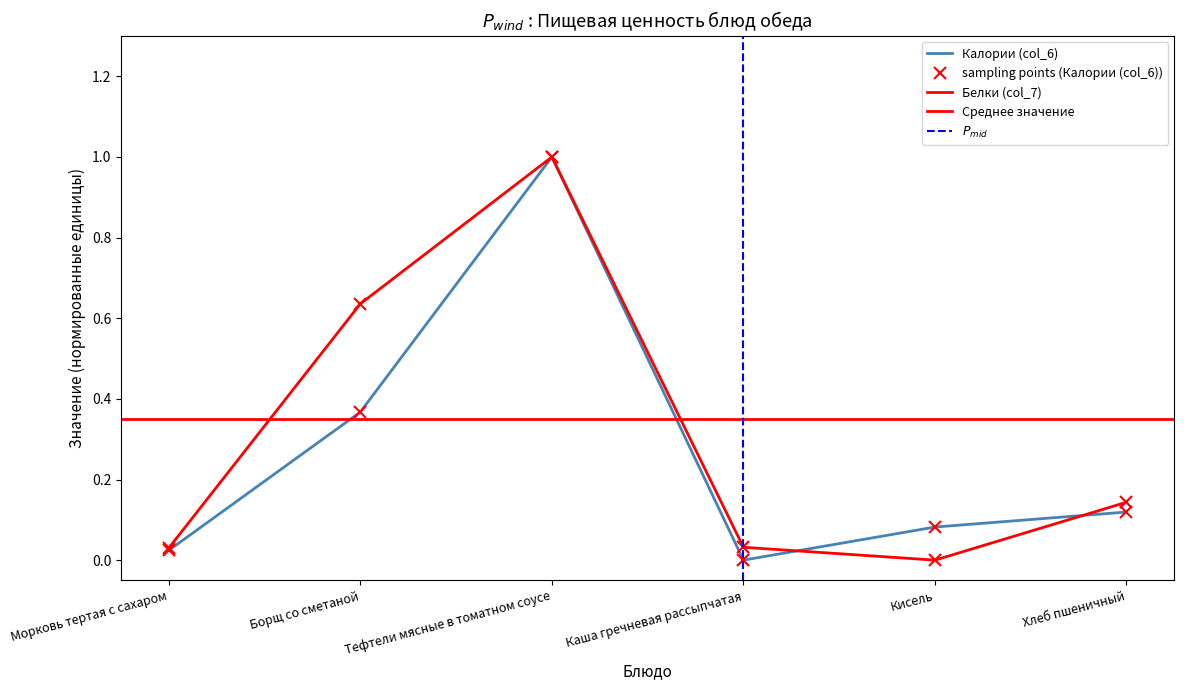

Rank the series at Борщ со сметаной from lowest to highest value.

Калории (col_6), Белки (col_7)